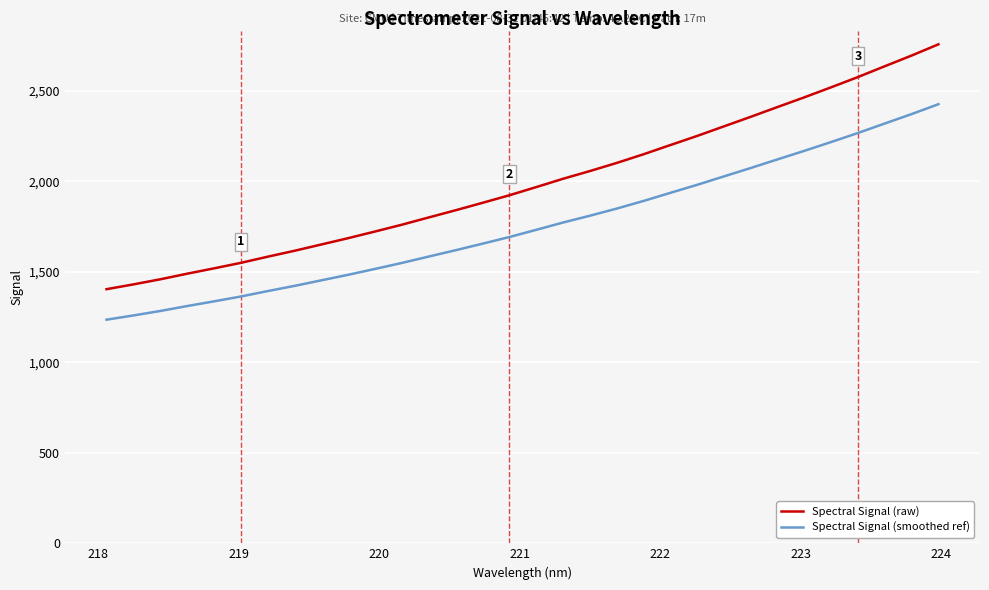

Reading right to left, what are all the values shown in this chart?

Spectral Signal (raw): 2756.9	2694.8	2635.8	2576.2	2519.5	2464.1	2410.5	2356.4	2303.6	2250.6	2200.2	2149.3	2101.4	2056.6	2013.9	1967.9	1922.8	1881.1	1840.1	1800.5	1760.4	1722.8	1686.0	1651.1	1616.3	1583.5	1549.5	1519.1	1489.5	1458.6	1430.5	1404.1
Spectral Signal (smoothed ref): 2426.0	2371.4	2319.5	2267.0	2217.2	2168.4	2121.2	2073.6	2027.1	1980.5	1936.2	1891.4	1849.2	1809.8	1772.2	1731.8	1692.1	1655.4	1619.3	1584.4	1549.1	1516.0	1483.7	1453.0	1422.3	1393.5	1363.5	1336.8	1310.8	1283.6	1258.8	1235.6